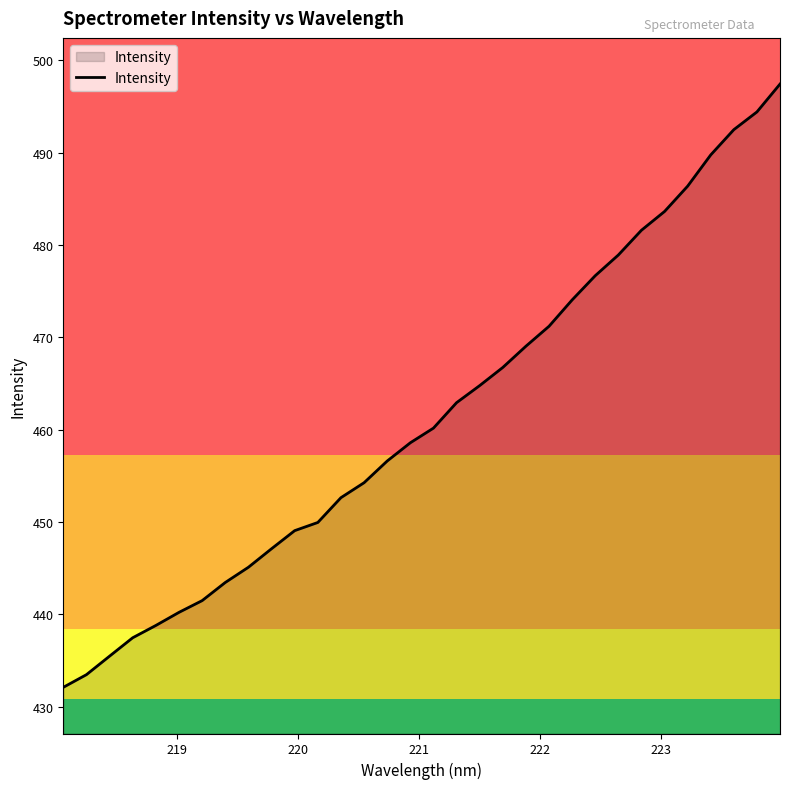

What is the maximum value shown in the chart?

497.4